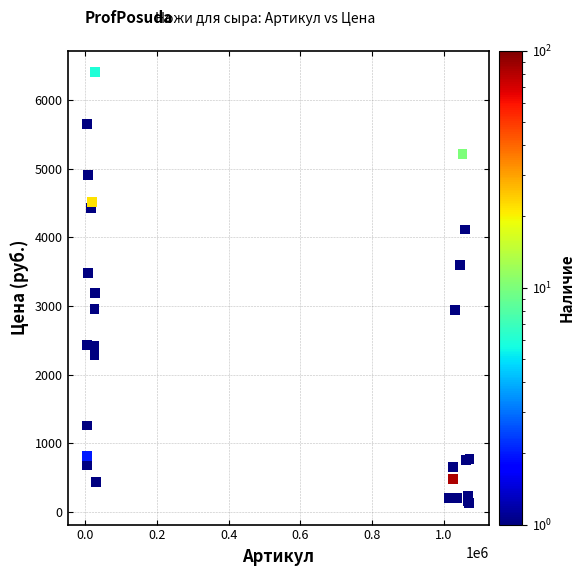

What Y value in the scatter plot is closest to 3264?

3189